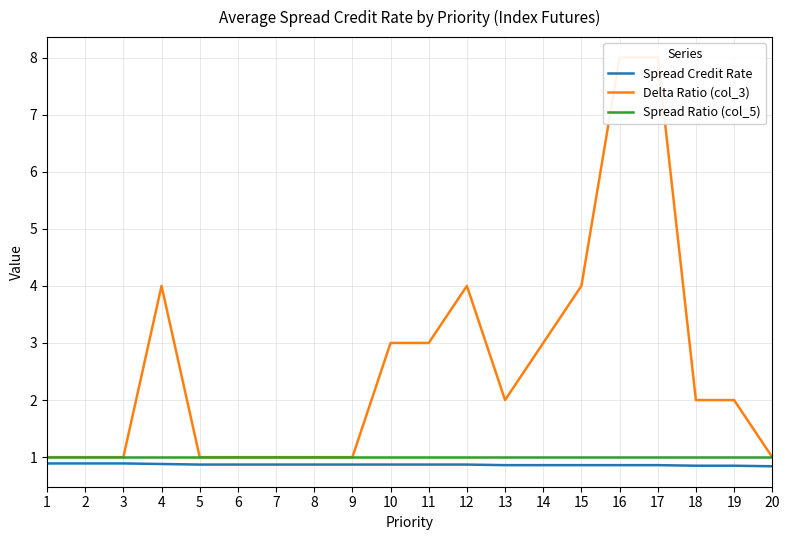

Is it true that Spread Ratio (col_5) equals 1.4 at 15?

False